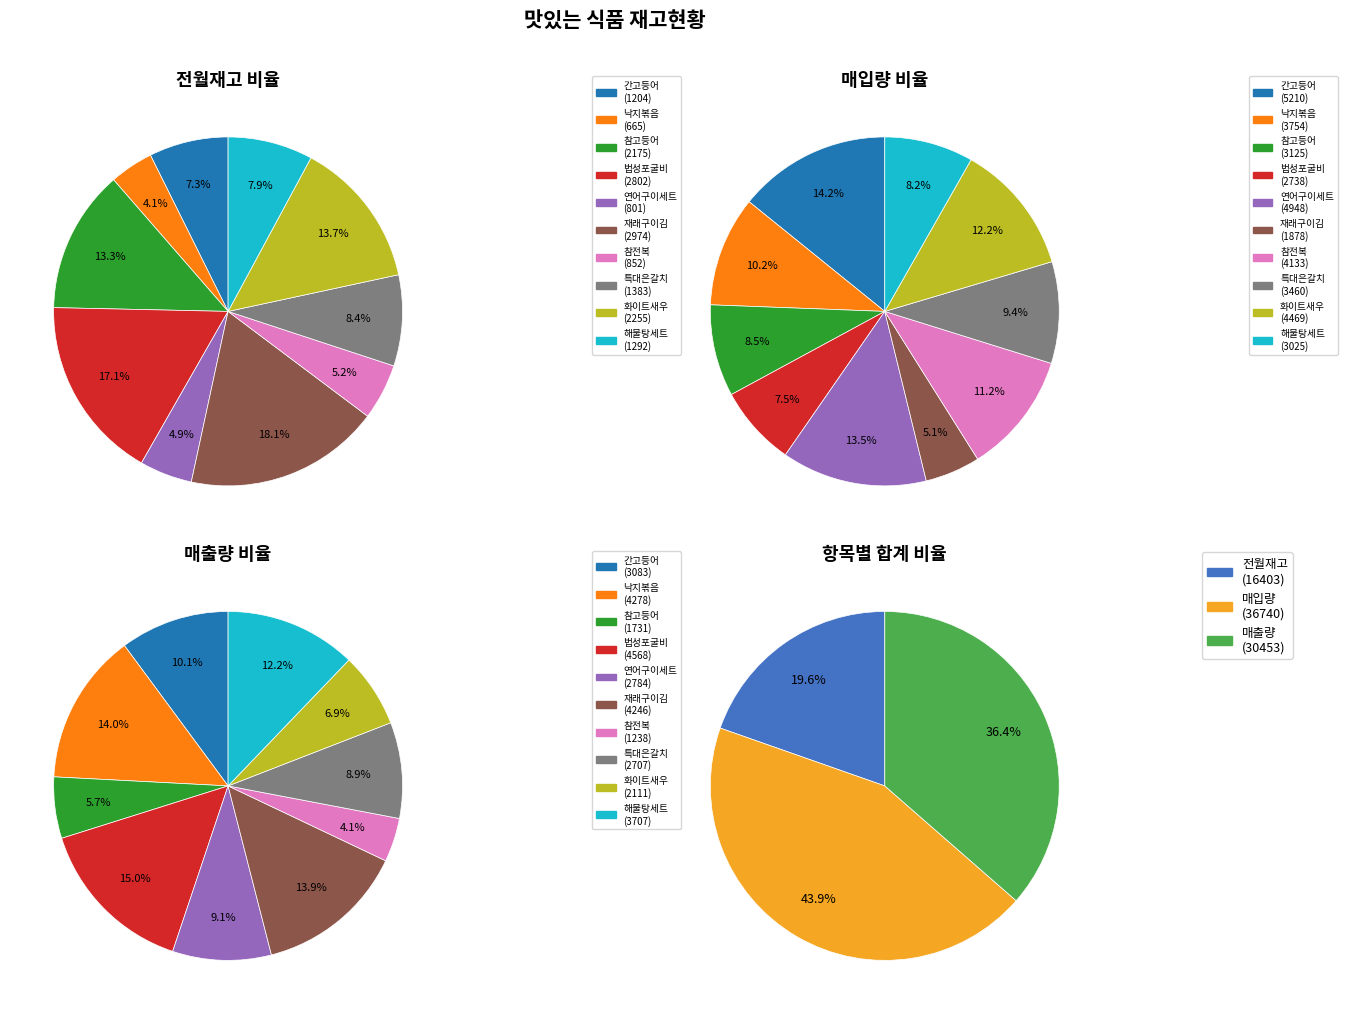

Rank the series at 간고등어 from highest to lowest value.

매입량, 매출량, 전월재고